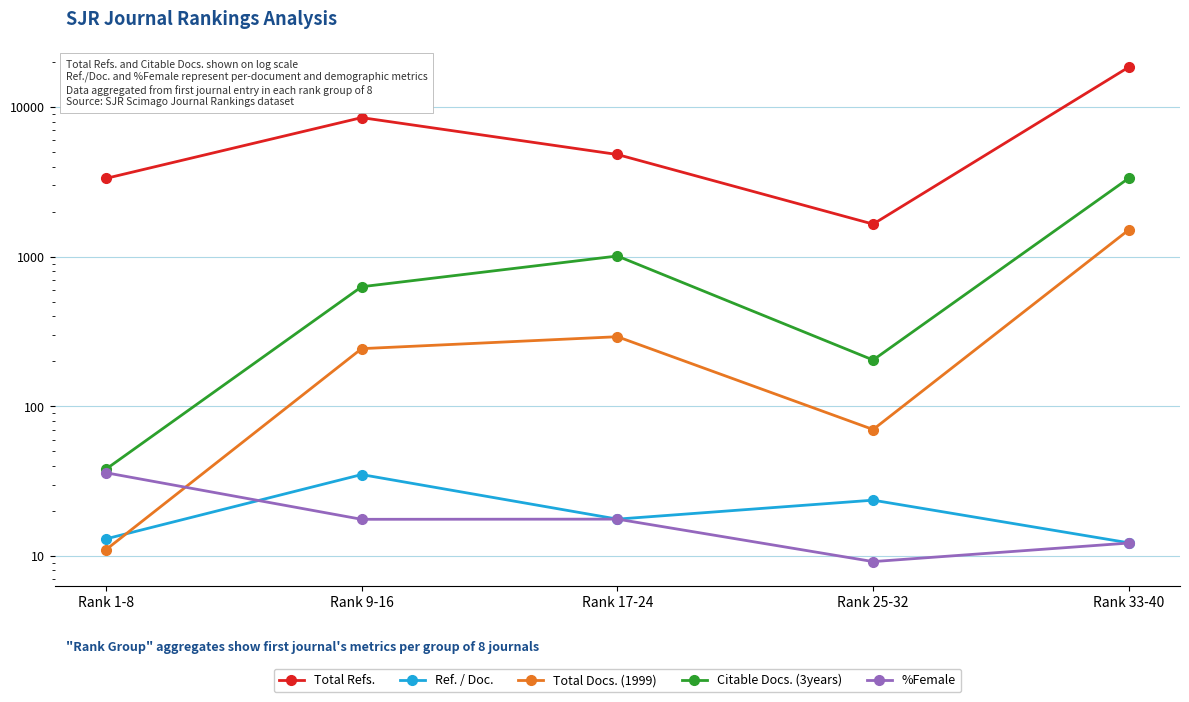

What position from the left is Rank 9-16?

2